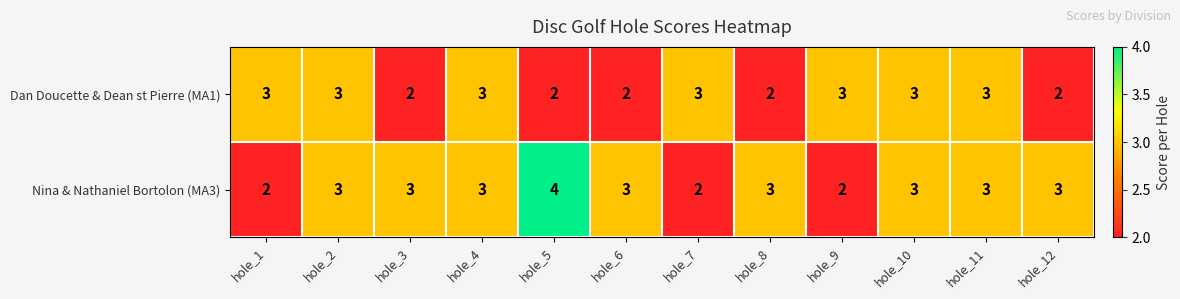

Which series has the widest spread of values?

Nina & Nathaniel Bortolon (MA3)